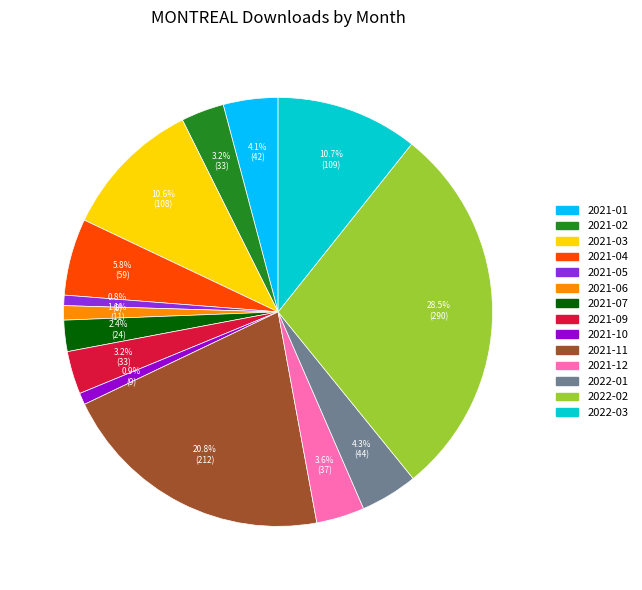

To the nearest percent, what portion does 2021-02 represent?

3%